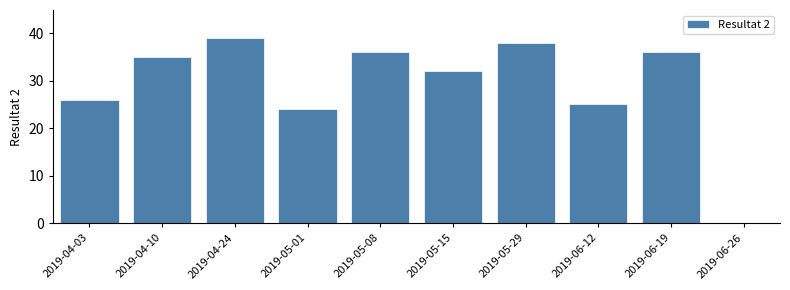

Reading right to left, what are all the values shown in this chart?

2019-06-26=0	2019-06-19=36	2019-06-12=25	2019-05-29=38	2019-05-15=32	2019-05-08=36	2019-05-01=24	2019-04-24=39	2019-04-10=35	2019-04-03=26